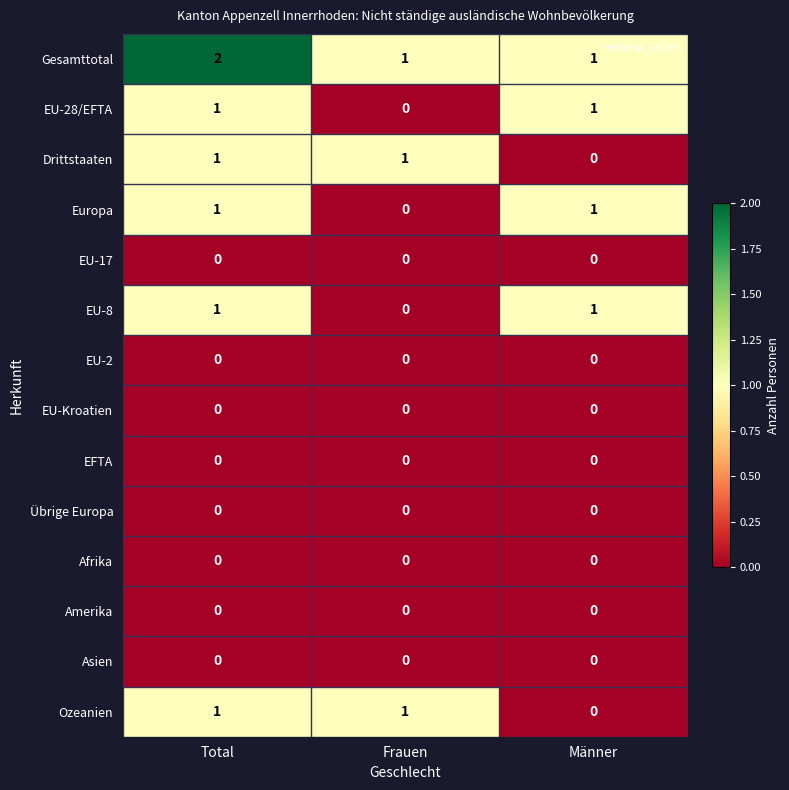

Is it true that Ozeanien equals 0 at Männer?

True